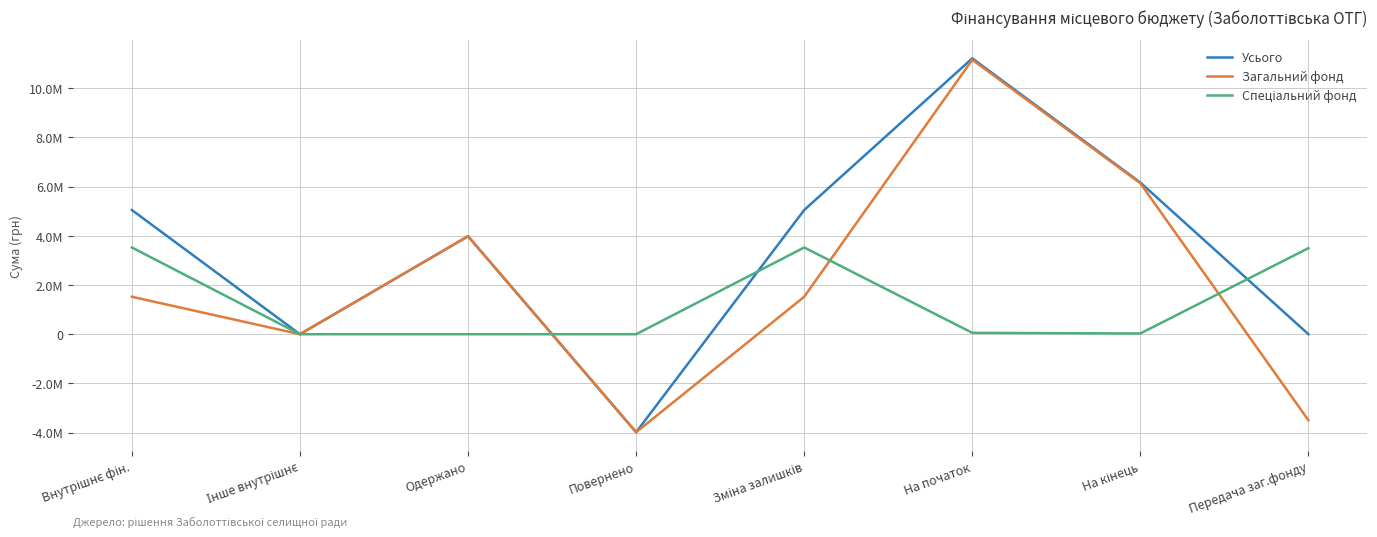

Where is the first local maximum for Спеціальний фонд?

Зміна залишків